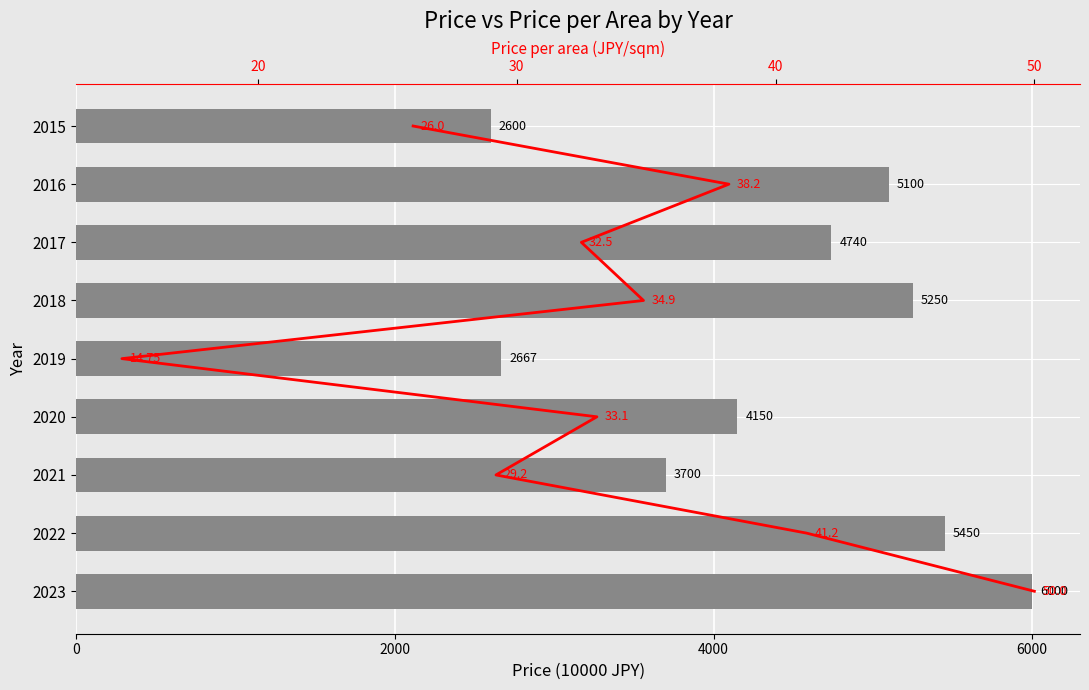

How many values in the Price (10000 JPY) series exceed 4740?

4